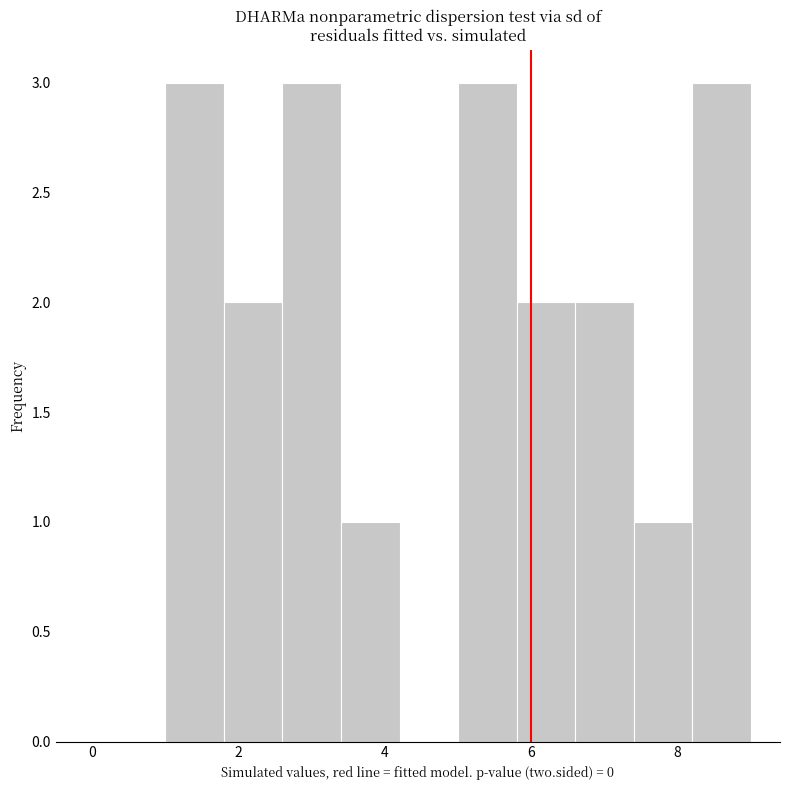

Reading left to right, list every bar in this chart as the range it spans on the x-axis followed by its height. The values are not printed on the chart, so give them approximately, as read against the axis.

1.0 to 1.8: 3
1.8 to 2.6: 2
2.6 to 3.4: 3
3.4 to 4.2: 1
4.2 to 5.0: 0
5.0 to 5.8: 3
5.8 to 6.6: 2
6.6 to 7.4: 2
7.4 to 8.2: 1
8.2 to 9.0: 3